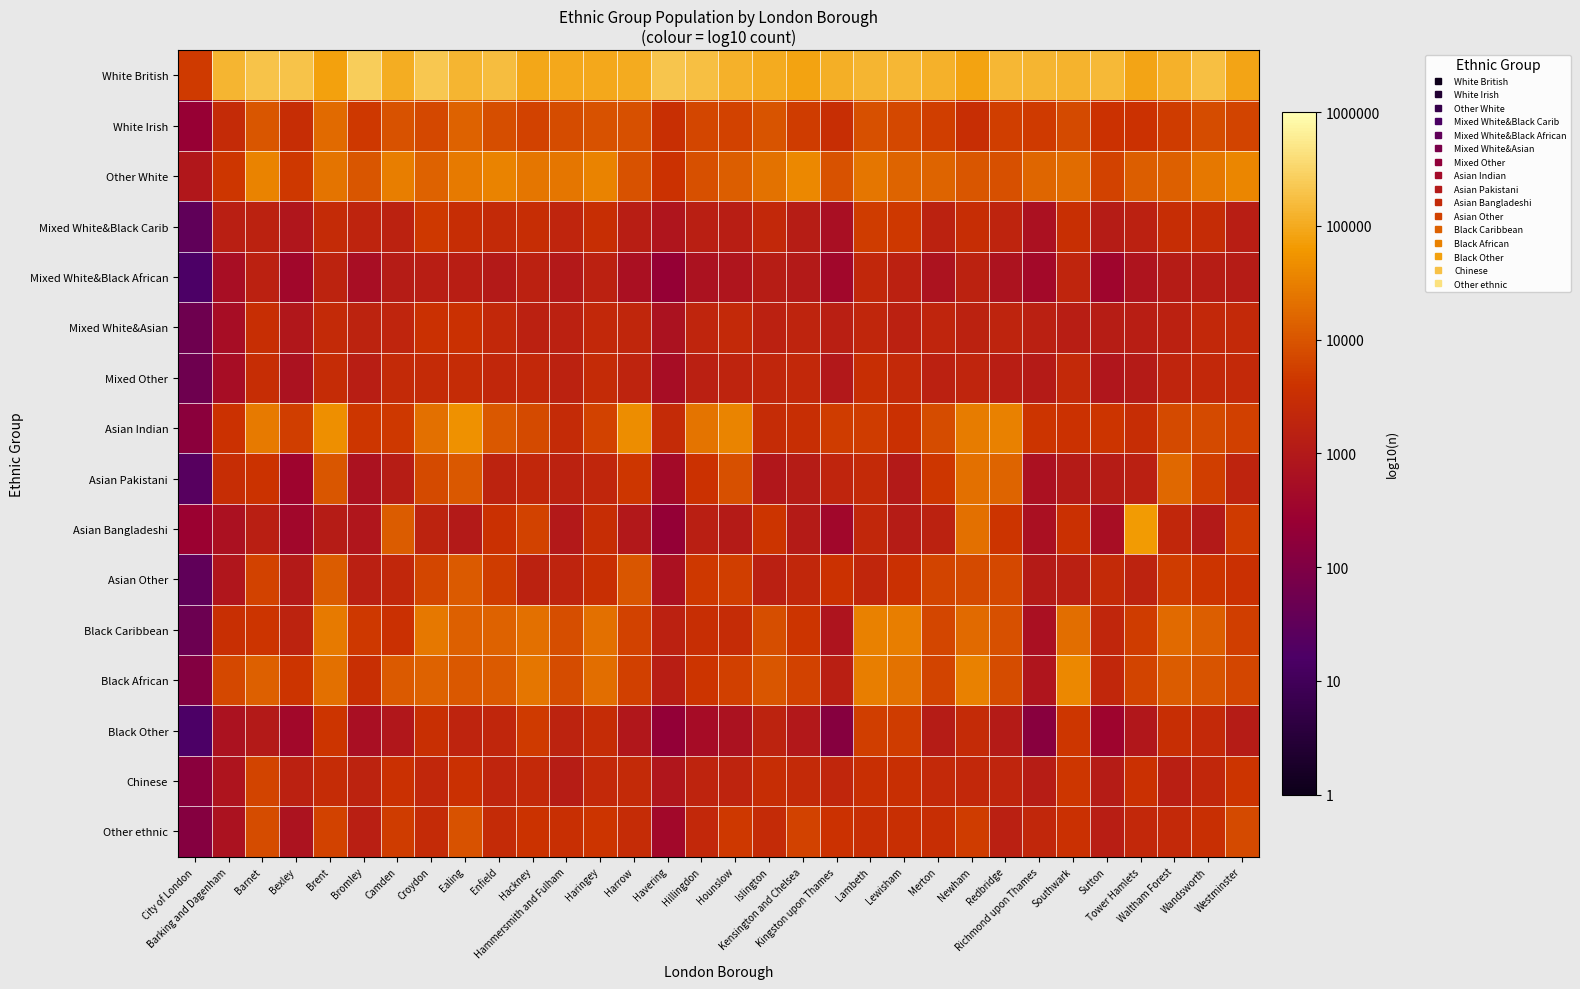

What is the difference between the highest and lowest values at Camden?

2.0